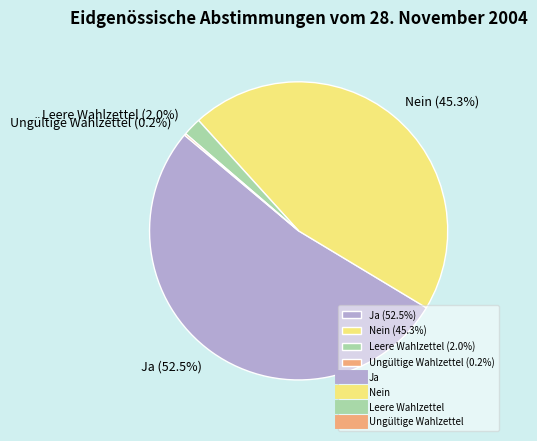

Which category accounts for the majority?

Ja